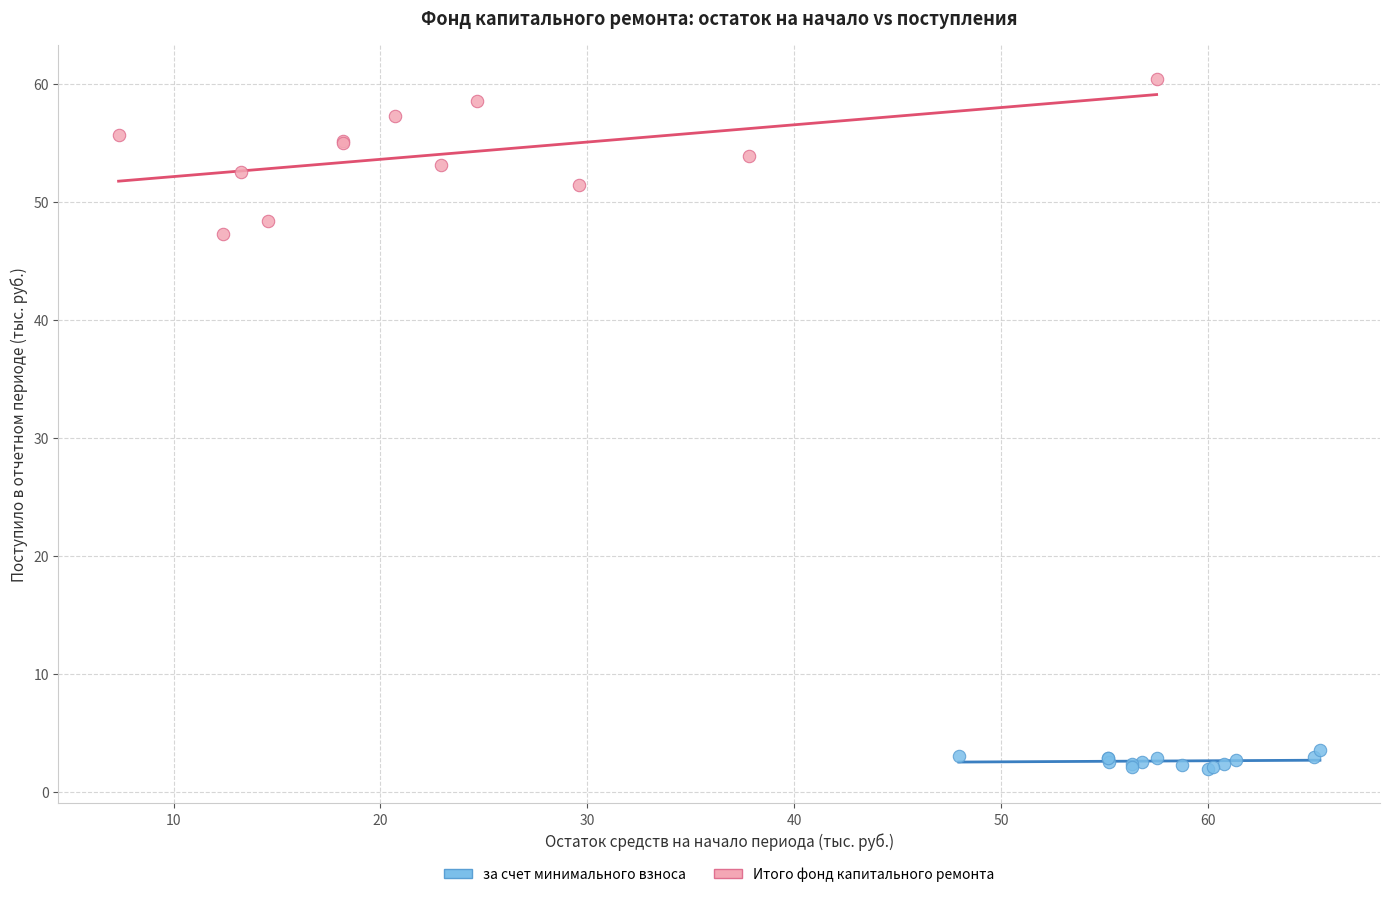

Which series contains the highest Y value?

Итого фонд капитального ремонта